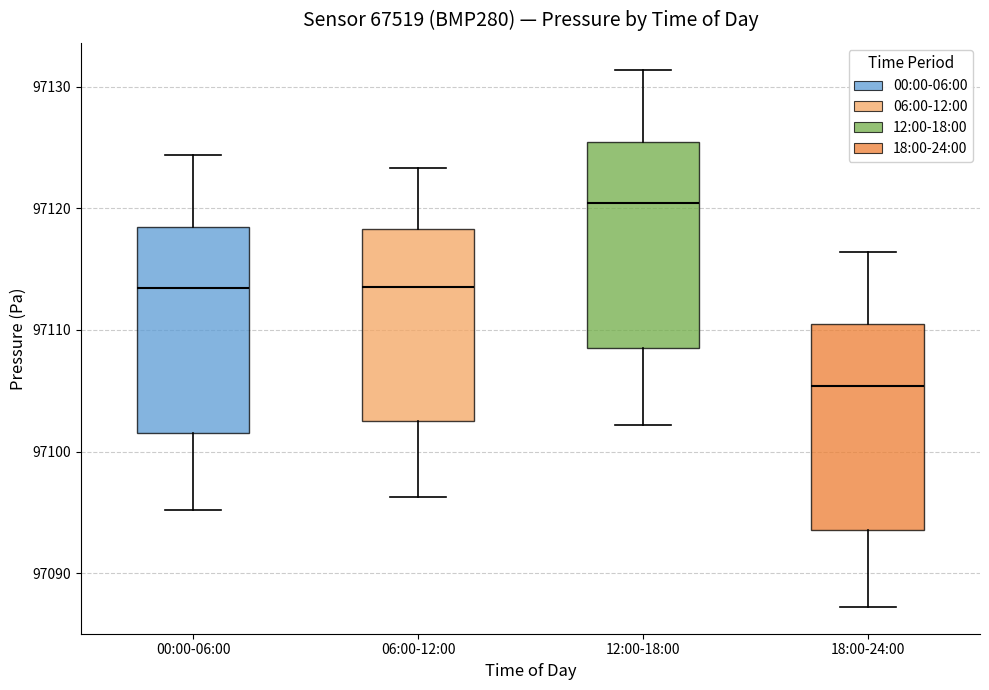

Which box has the highest median line?

12:00-18:00